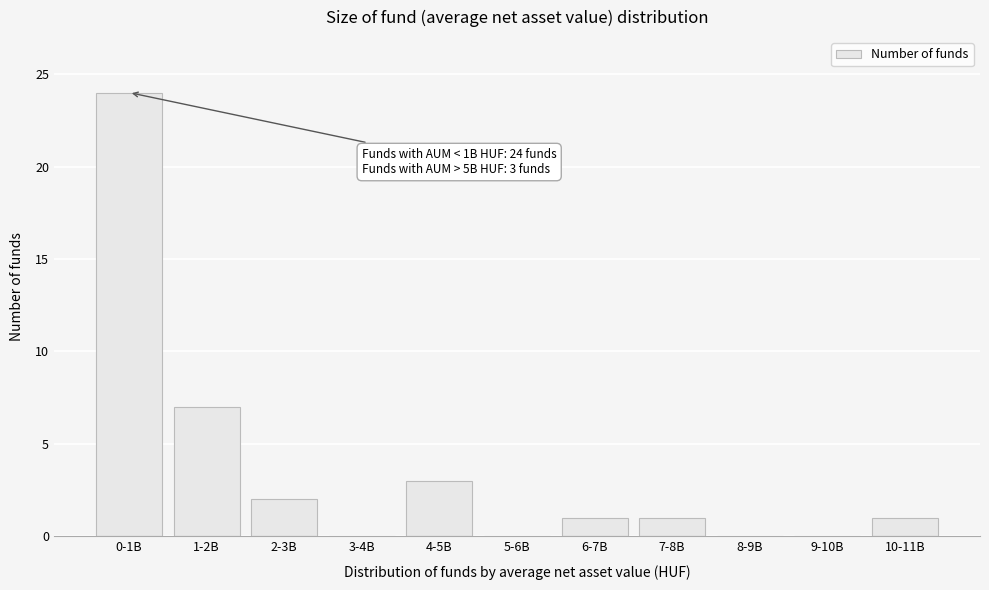

Reading left to right, list all the values displayed in this chart.

0-1B=24	1-2B=7	2-3B=2	3-4B=0	4-5B=3	5-6B=0	6-7B=1	7-8B=1	8-9B=0	9-10B=0	10-11B=1